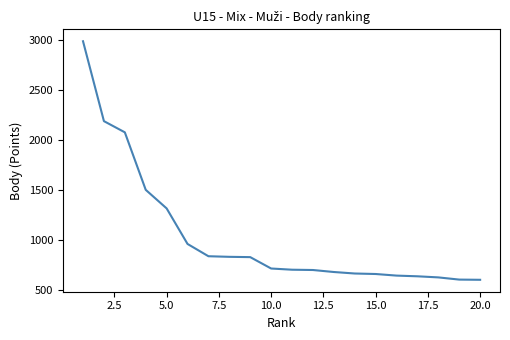

What is the average value?

1040